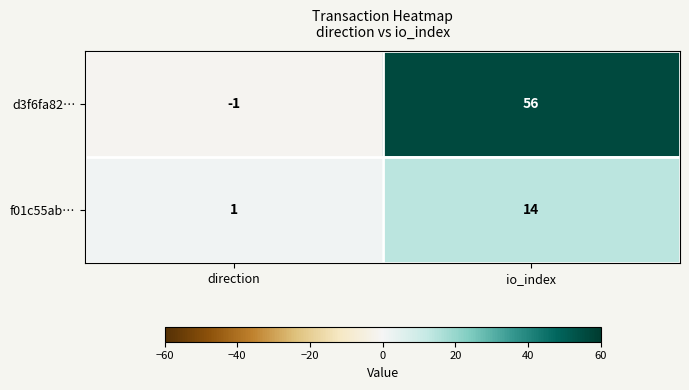

What is the sum of all f01c55ab… values?

15